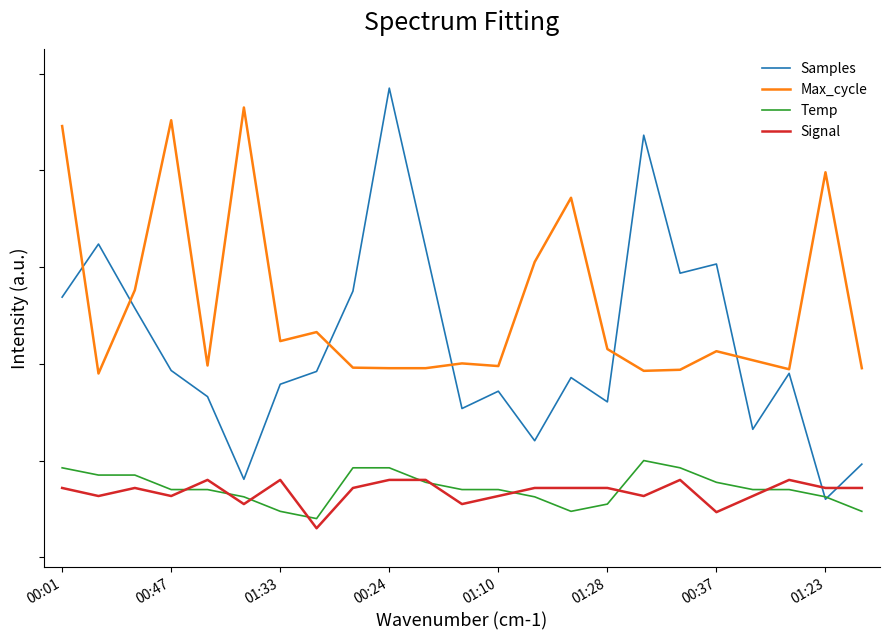

What is the label of the 1st point from the right?

22